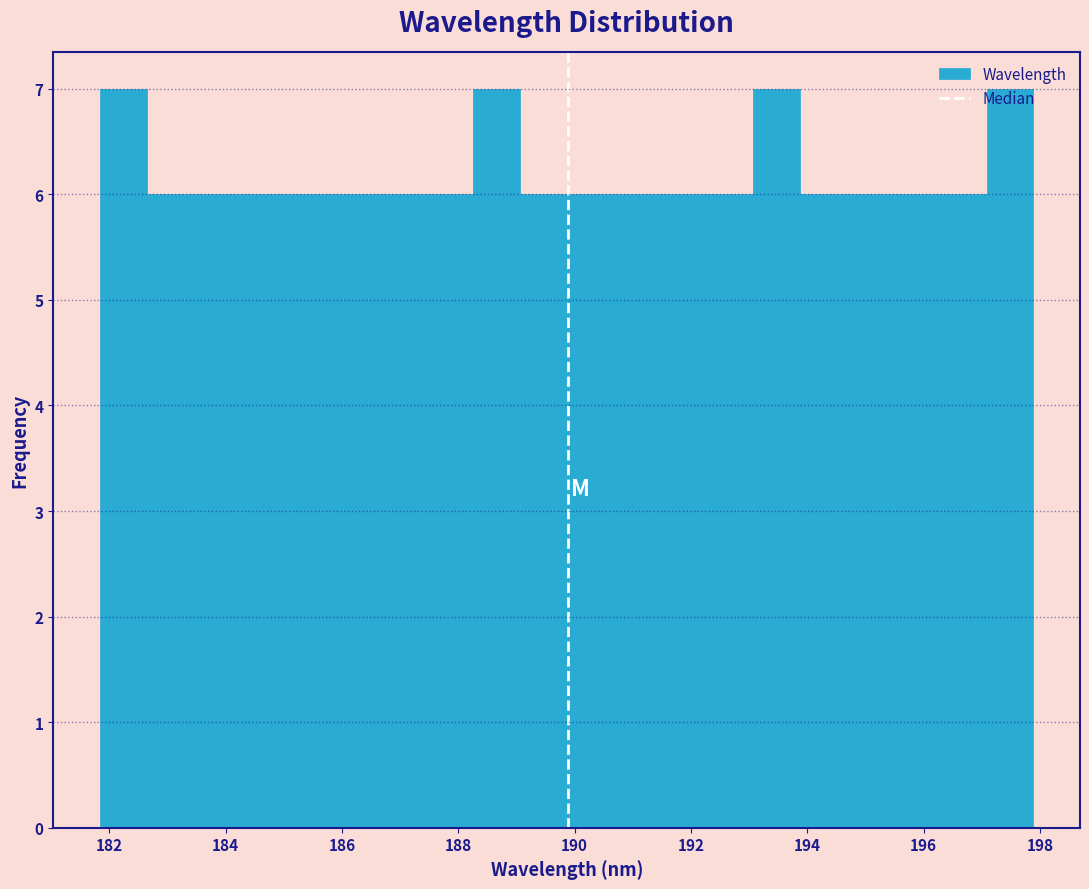

What is the height of the bar covering 188.2 to 189.0 on the x-axis? Neither the bar edges nor the heights are printed on the chart, so give them approximately, as read against the axes.

7